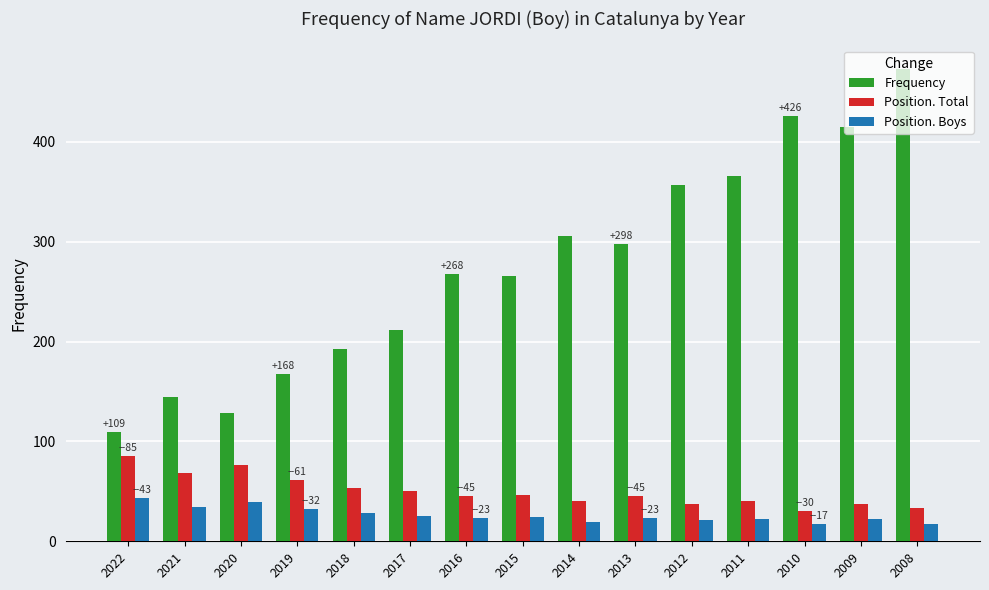

At which category does the chart reach its peak across all series?

2008